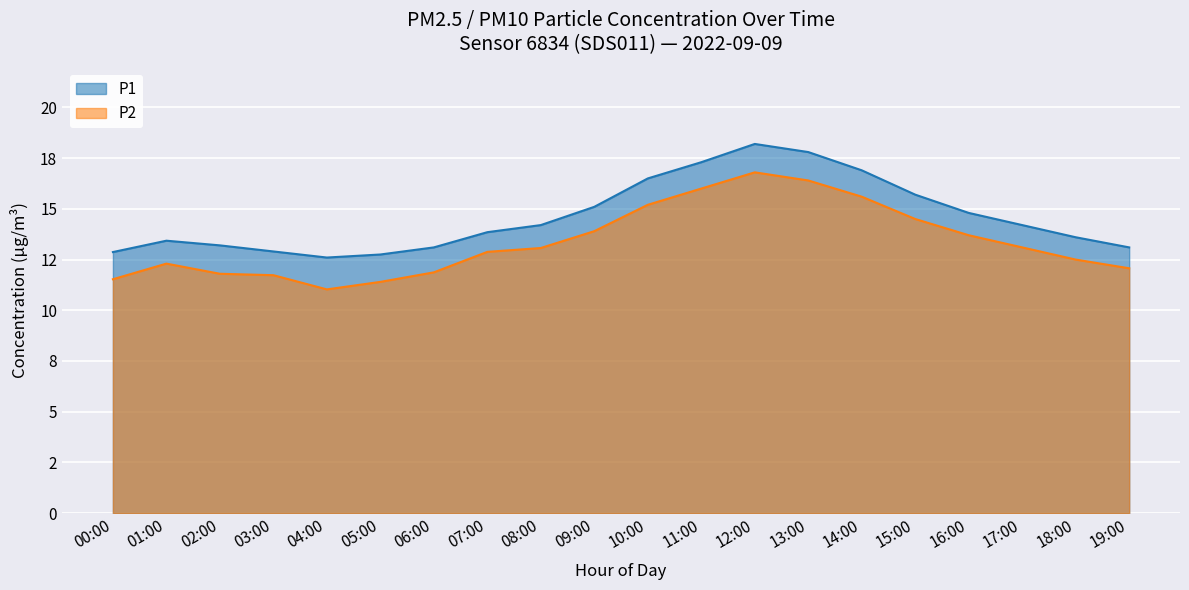

What are all the series names shown in the legend?

P1, P2